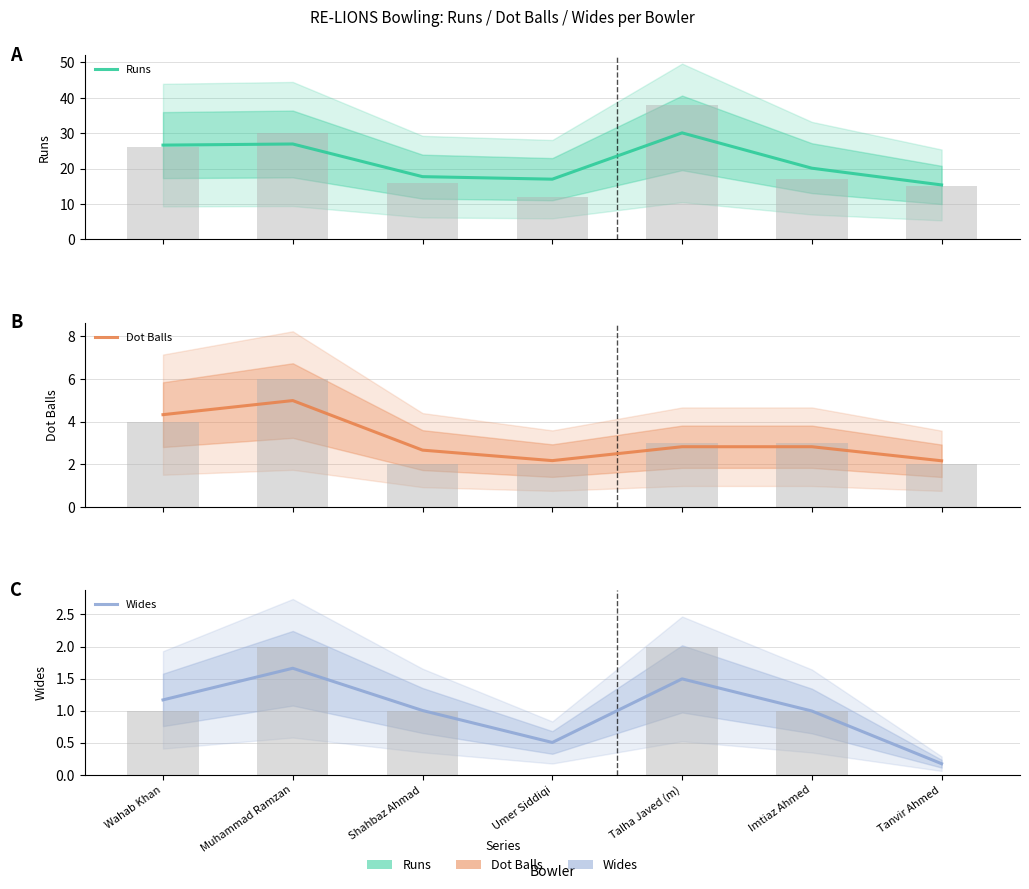

List the series in order of their peak value, highest first.

Runs, Dot Balls, Wides